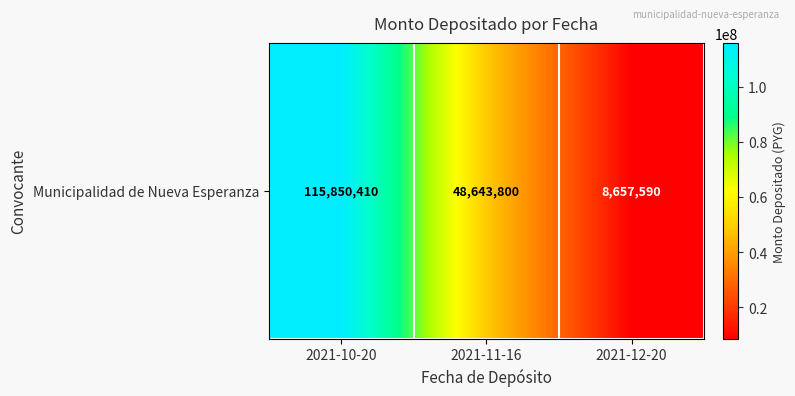

How many values exceed 48643800?

1